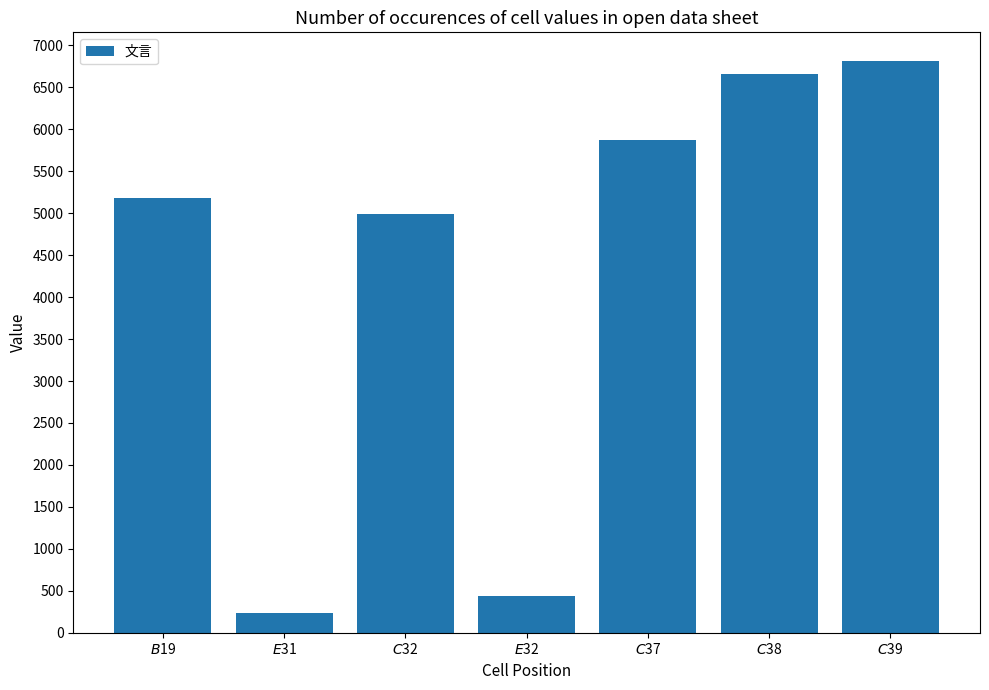

List the labels in order of value, smallest first.

$E$31, $E$32, $C$32, $B$19, $C$37, $C$38, $C$39